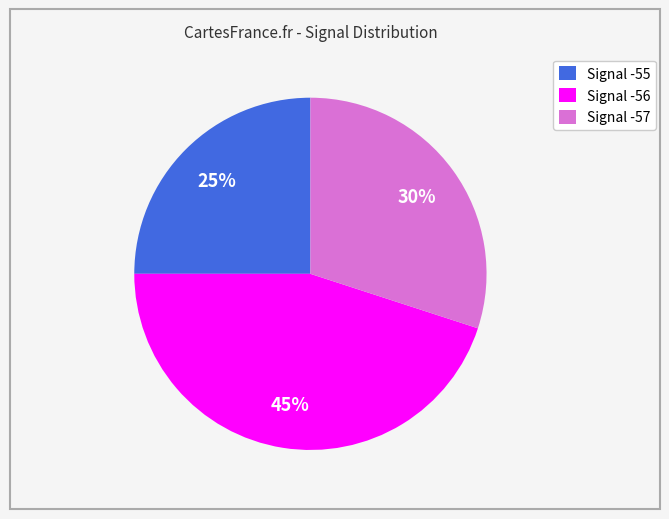

To the nearest percent, what is the average slice percentage?

33%